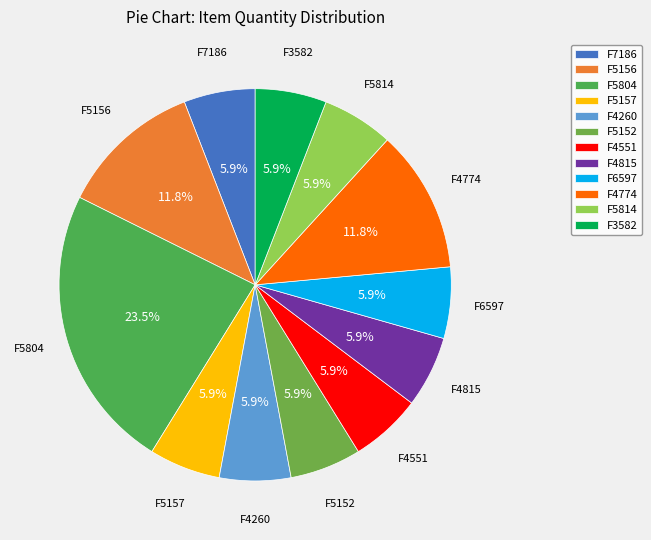

Is the sum of F3582 and F6597 greater than half?

No